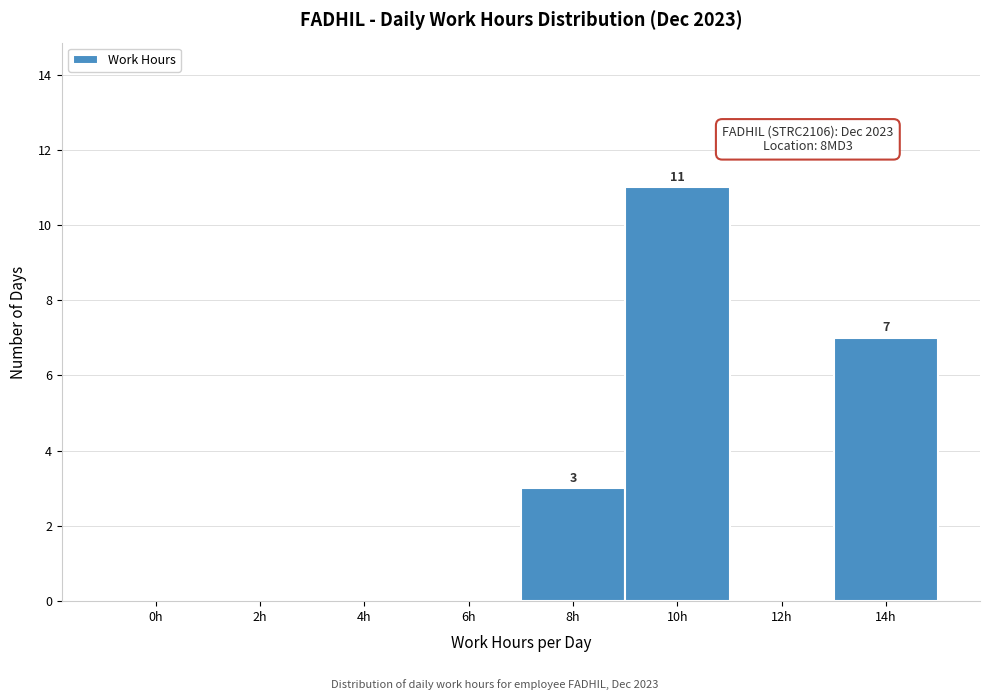

Reading left to right, transcribe all the data shown in this chart.

0h=0	2h=0	4h=0	6h=0	8h=3	10h=11	12h=0	14h=7